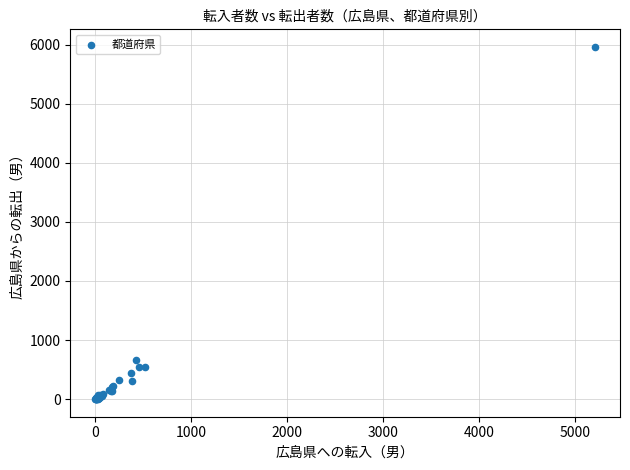

What Y value in the scatter plot is closest to 2979?

659.5